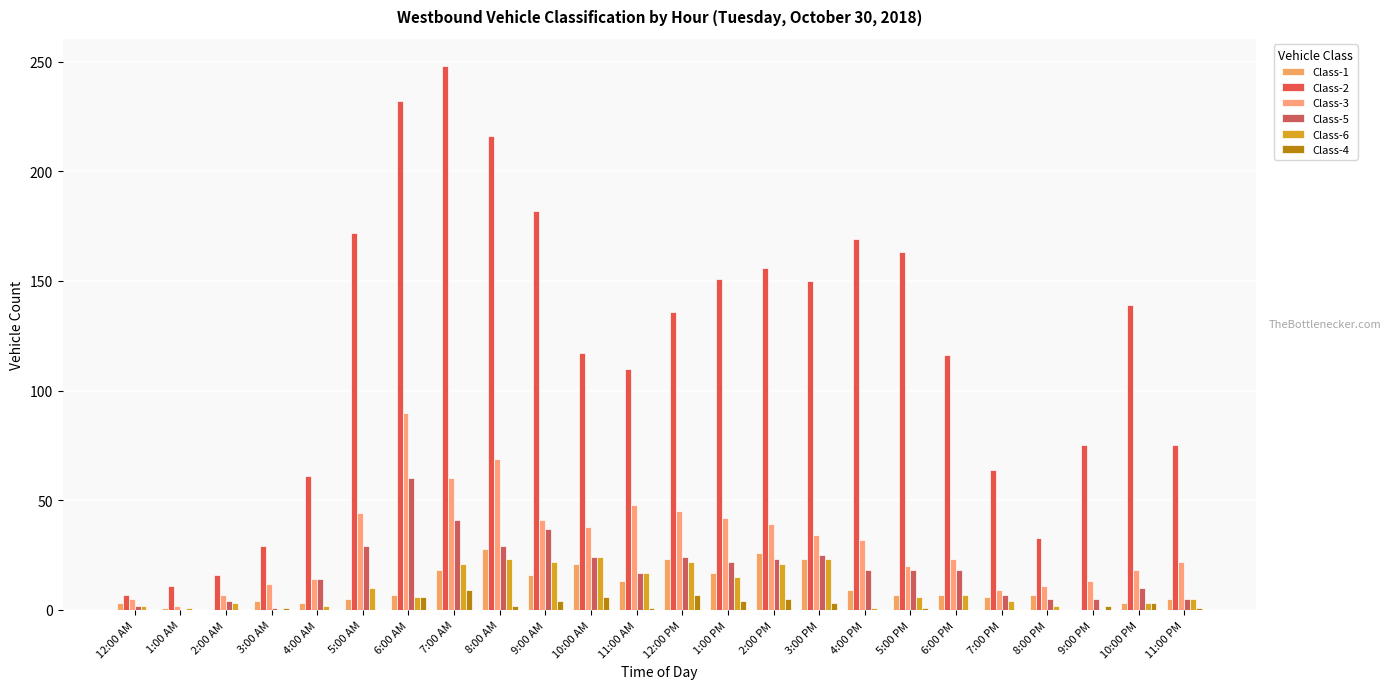

Are the bars grouped side by side (vs. stacked)?

Yes